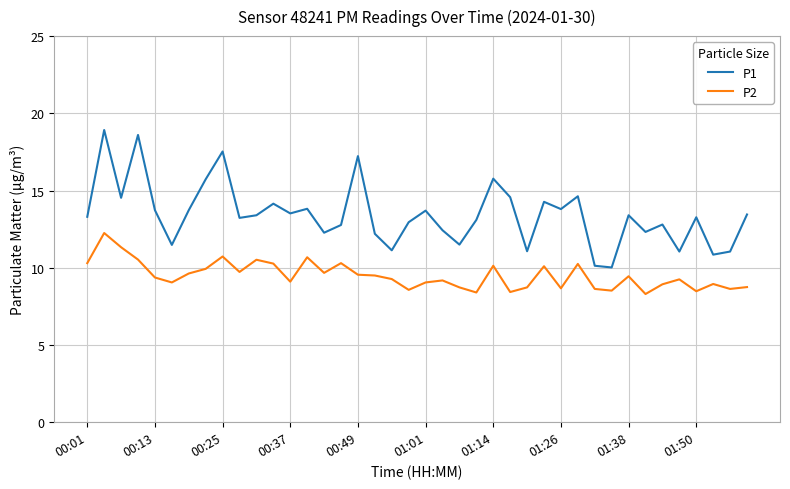

Which series has the largest total across all categories?

P1